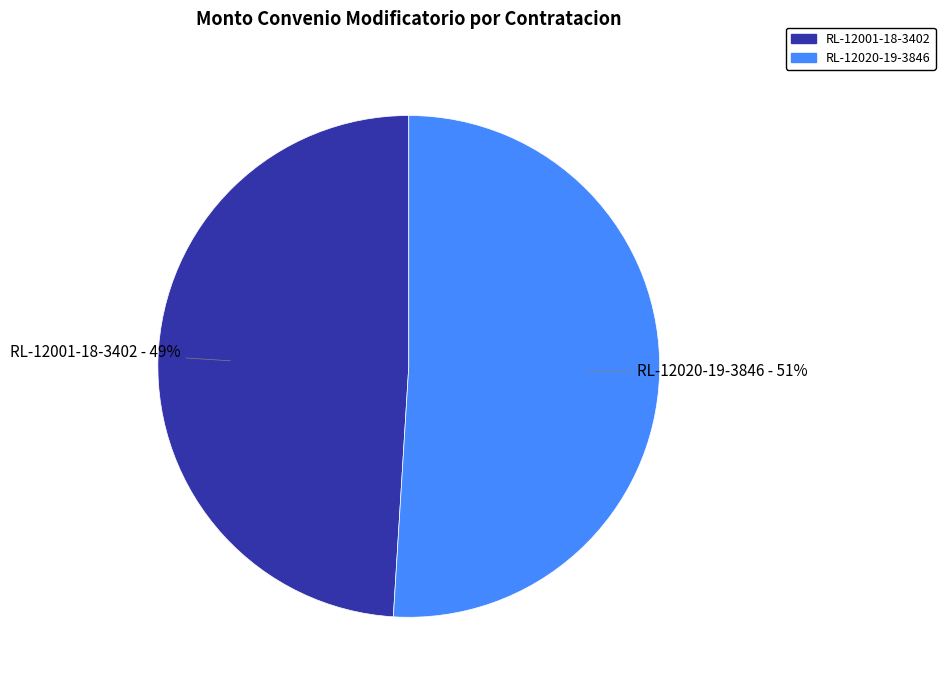

Is there a majority slice in this chart?

Yes